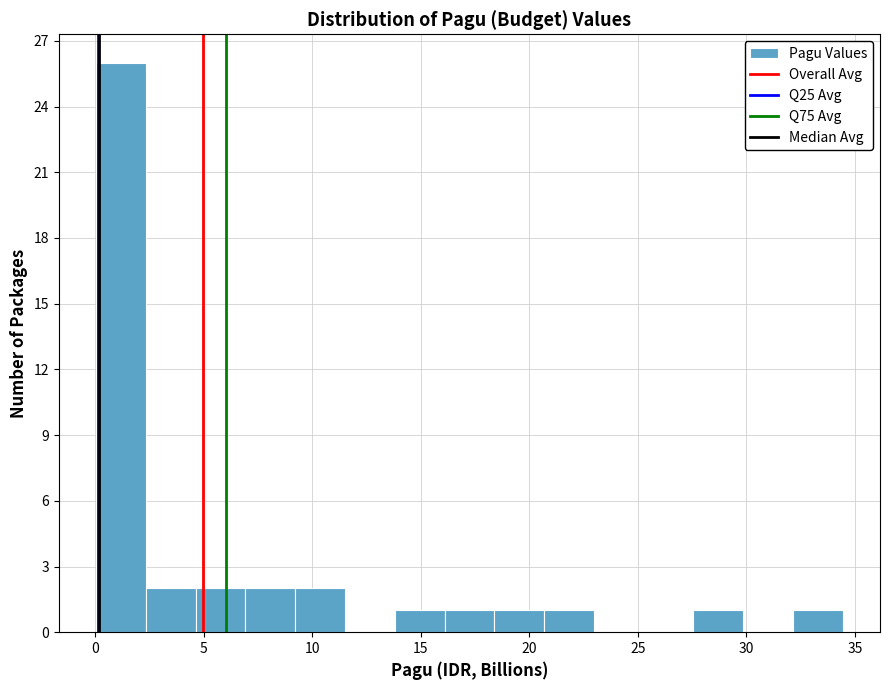

What is the height of the bar covering 16.0 to 18.5 on the x-axis? Neither the bar edges nor the heights are printed on the chart, so give them approximately, as read against the axes.

1